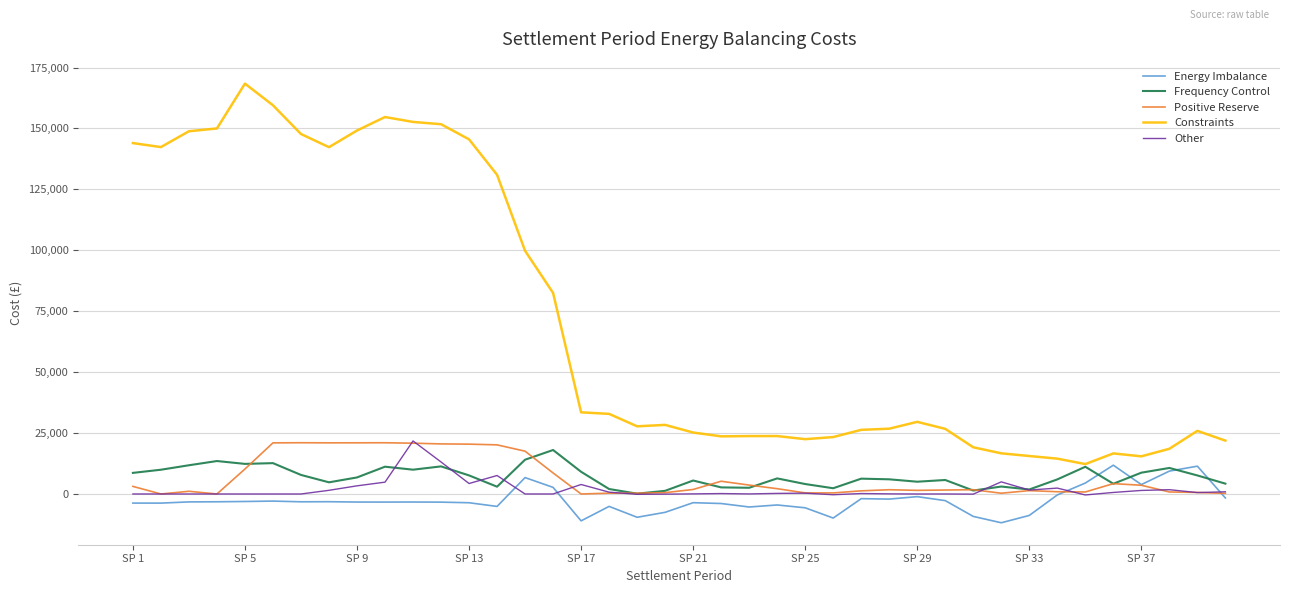

What is the smallest value displayed?

-11806.2